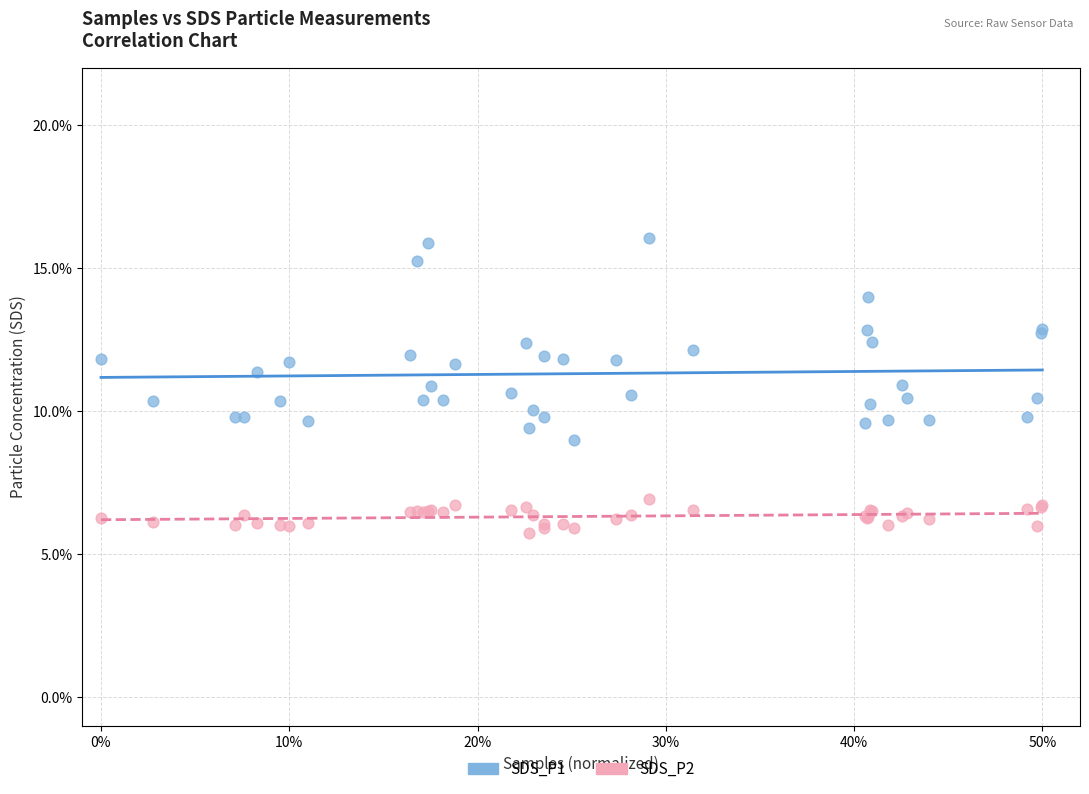

What are all the series names shown in the legend?

SDS_P1, SDS_P2